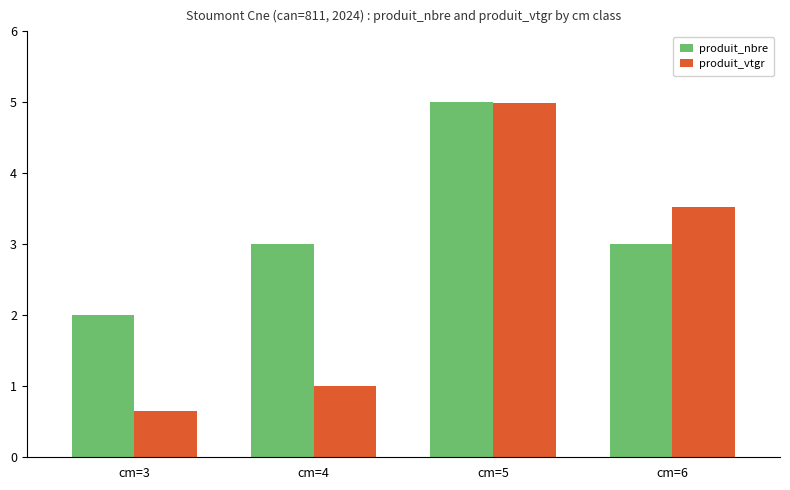

Read the produit_nbre value at cm=4.

3.0